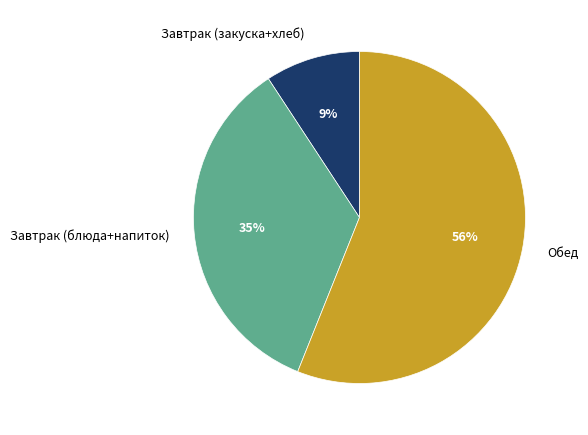

To the nearest percent, what is the average slice percentage?

33%